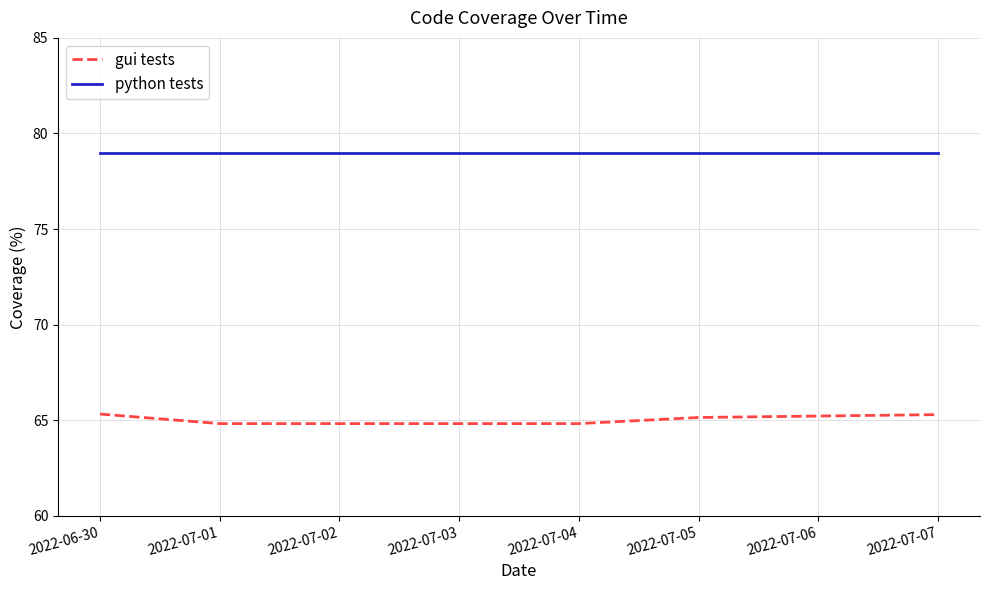

What is the smallest value displayed?

64.8